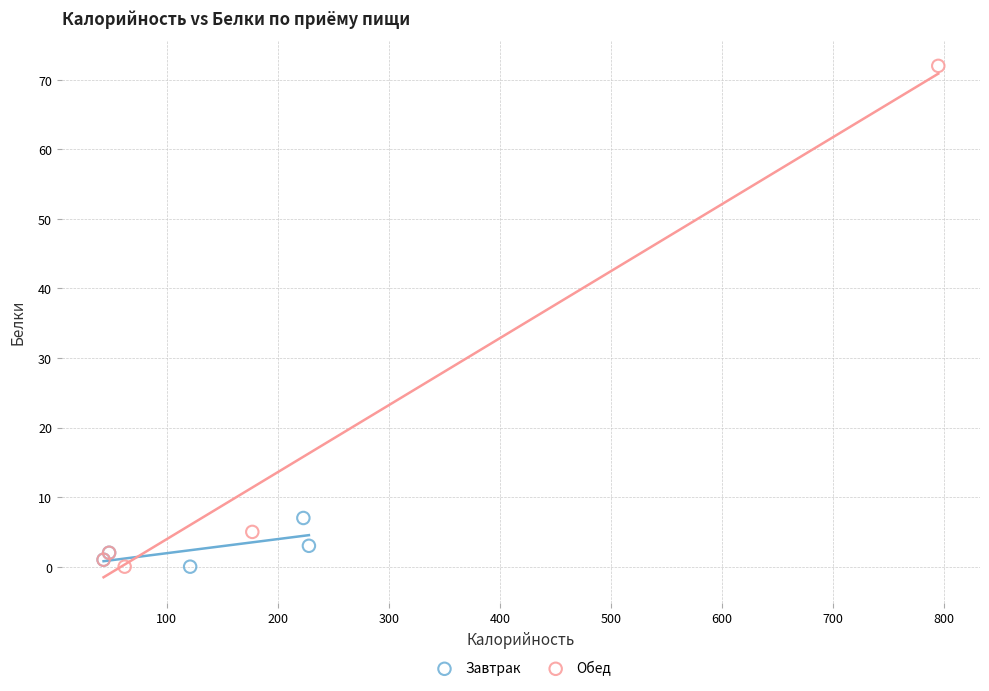

Which series has the largest Y range (max minus min)?

Обед